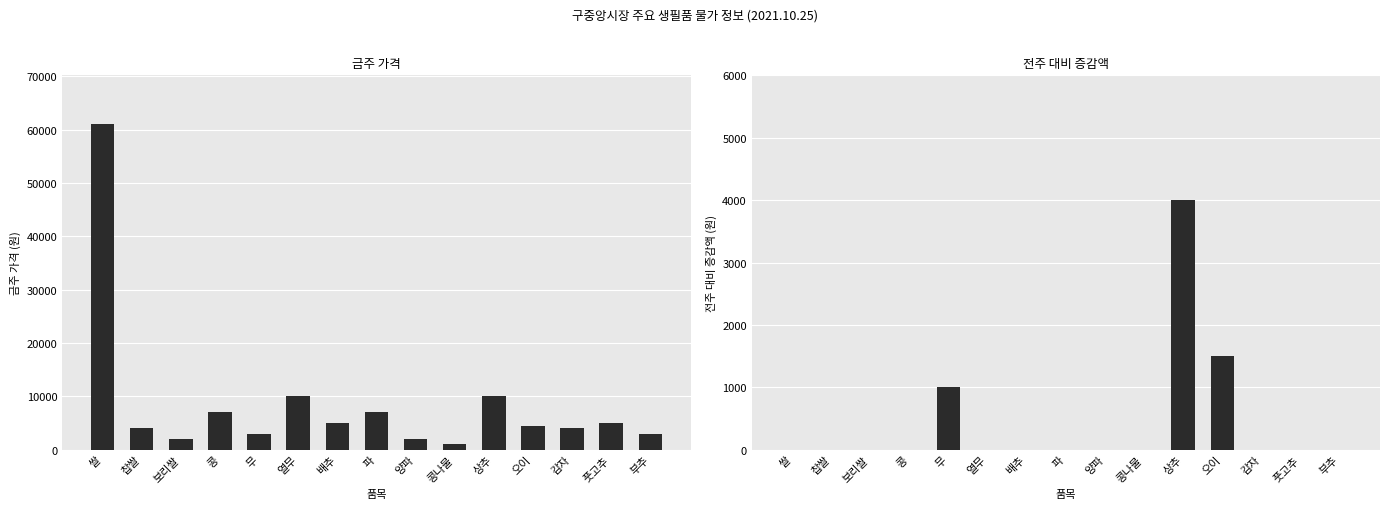

What position from the right is 풋고추?

2